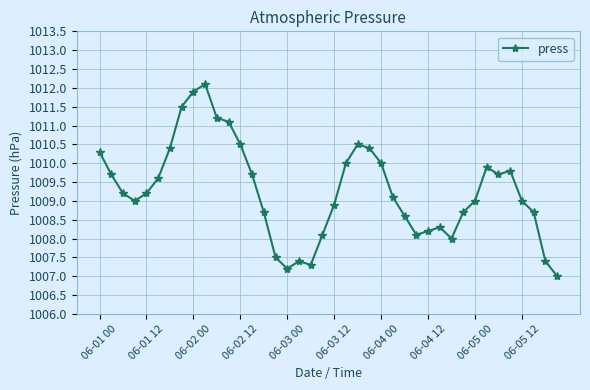

What is the value of the 14th point from the left?

1009.7